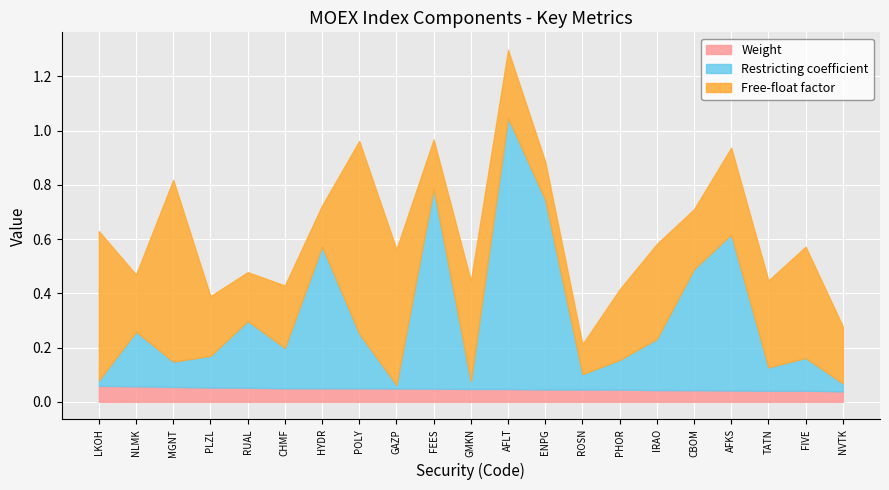

At which category does Restricting coefficient reach its first local valley?

MGNT